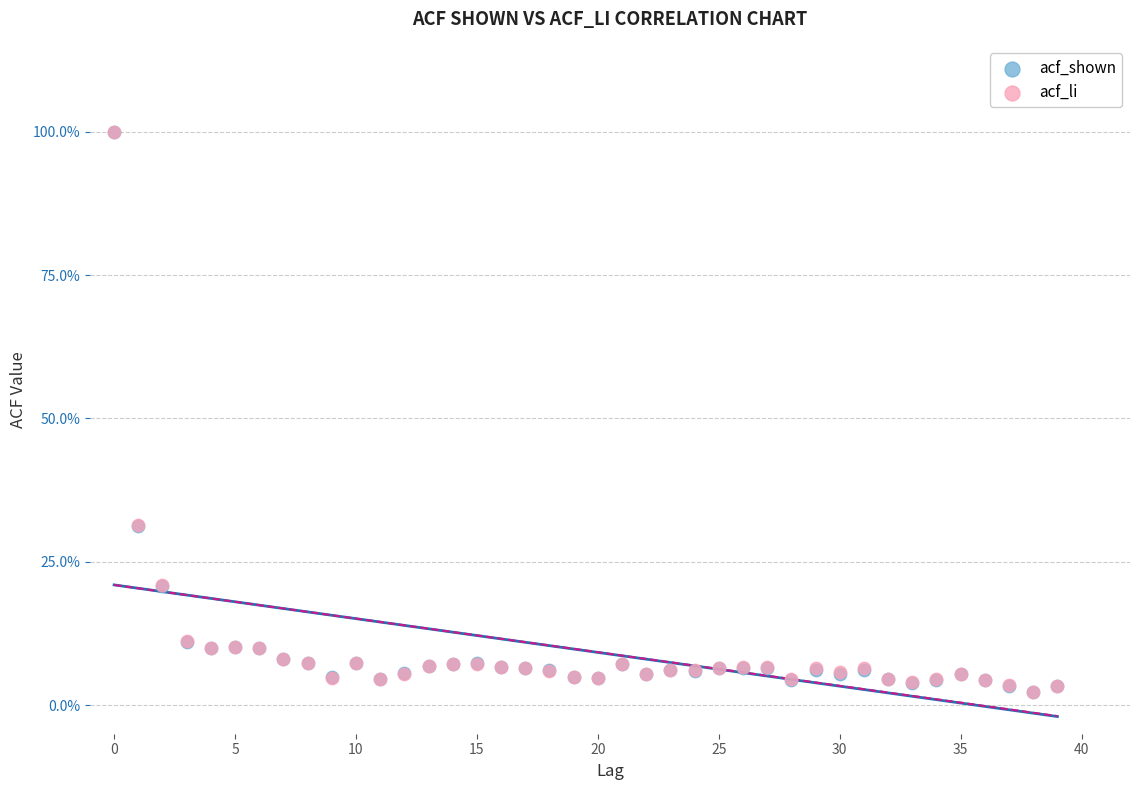

What are all the series names shown in the legend?

acf_shown, acf_li